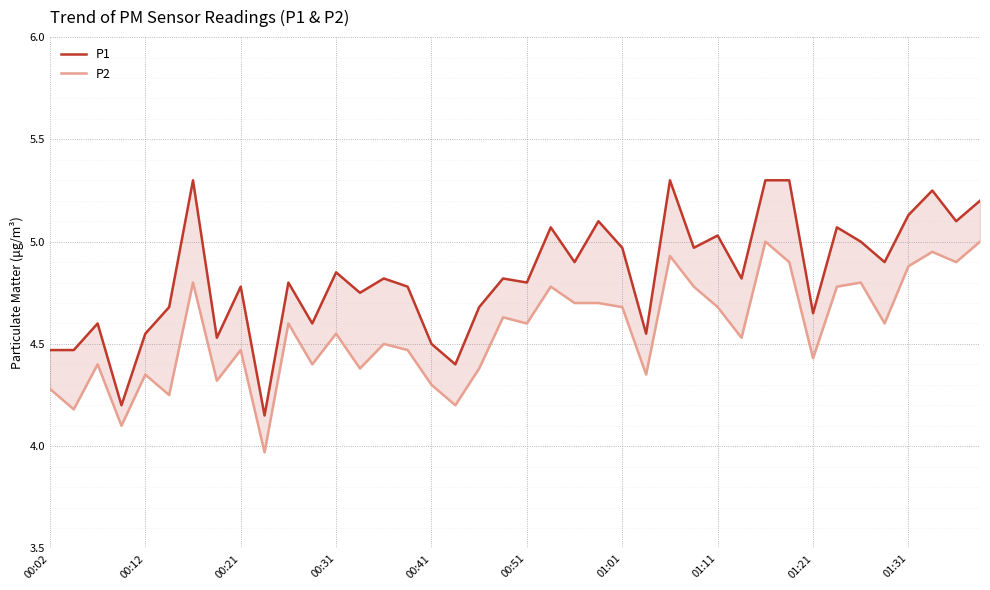

True or false: P1 and P2 intersect in this chart.

False